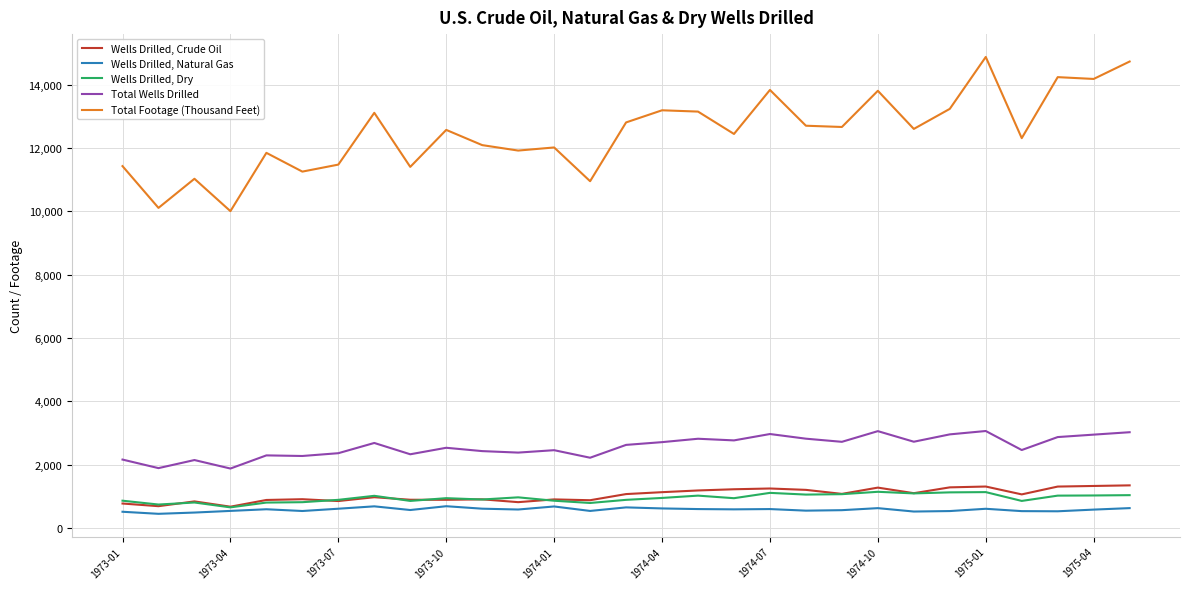

What is the lowest value of the Wells Drilled, Crude Oil series?

679